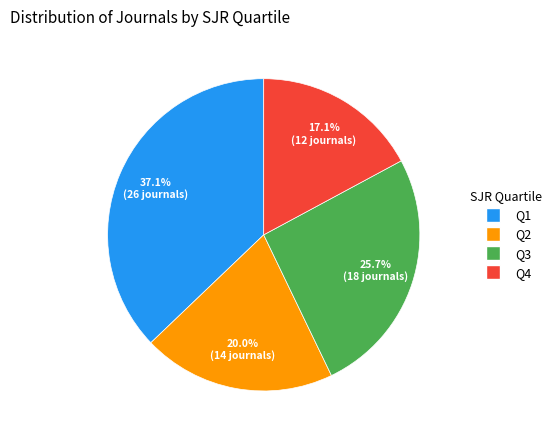

To the nearest percent, what portion does Q2 represent?

20%